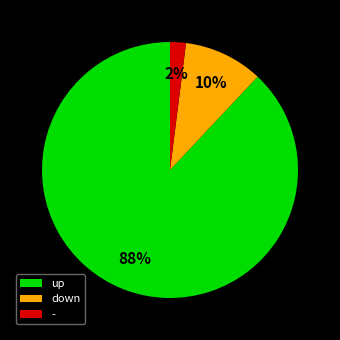

How many segments does this pie chart have?

3